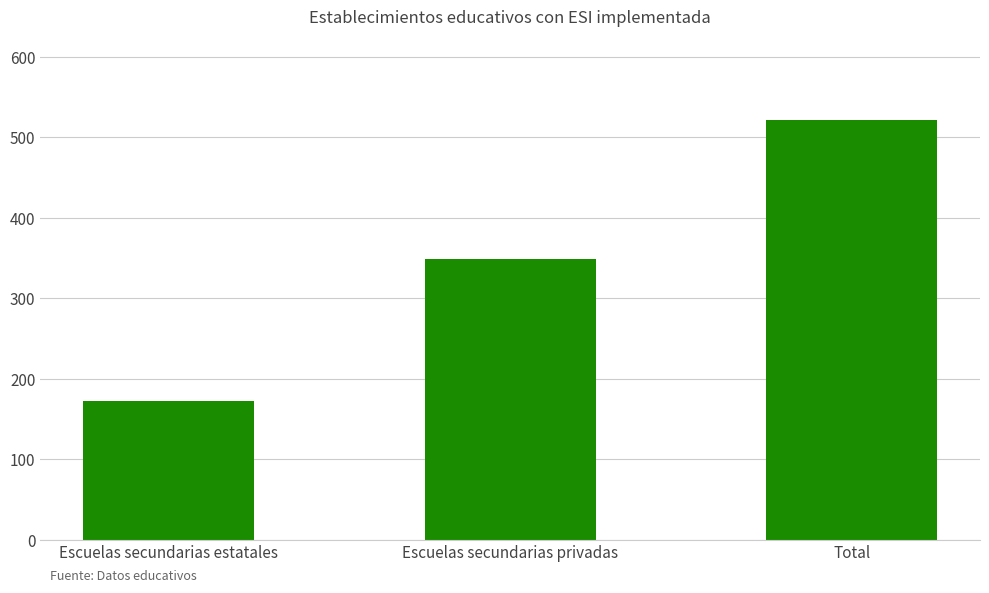

What is the sum of all values?

1042